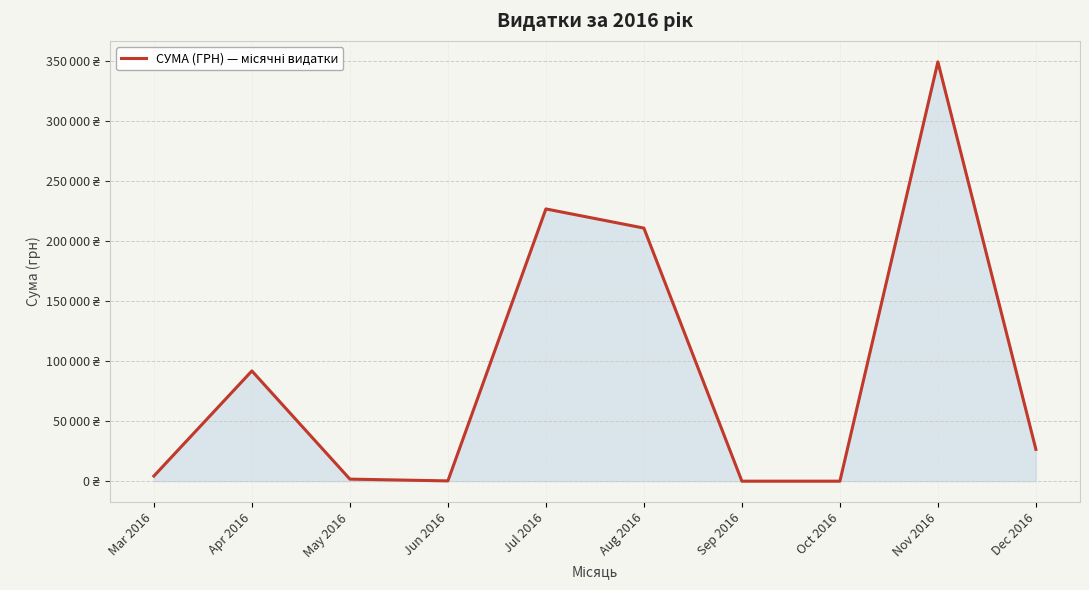

The value at Jul 2016 is 346762.3. True or false?

False